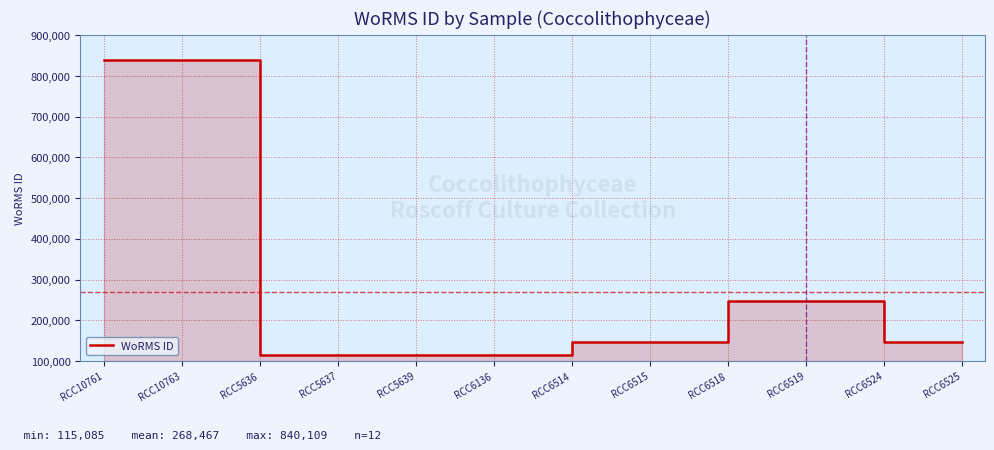

Where does the data first go above 146201?

RCC10761